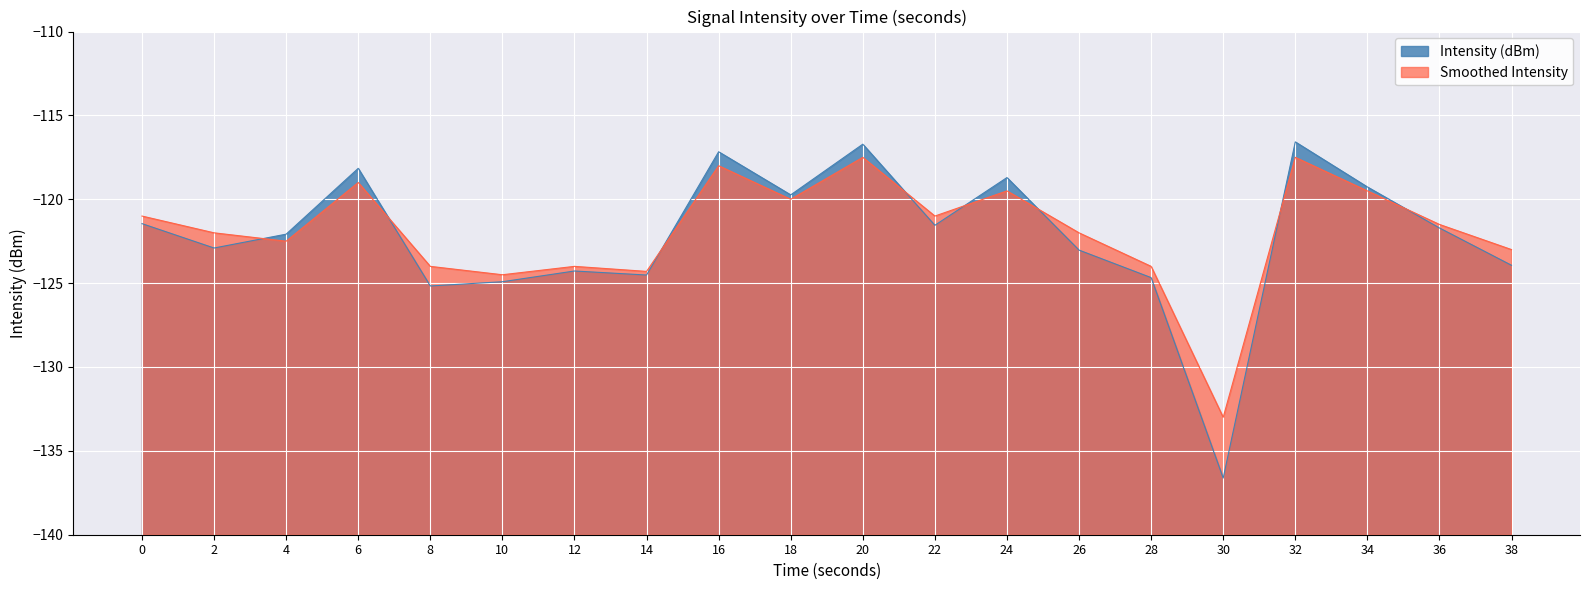

Where is the first local minimum for Smoothed Intensity?

4